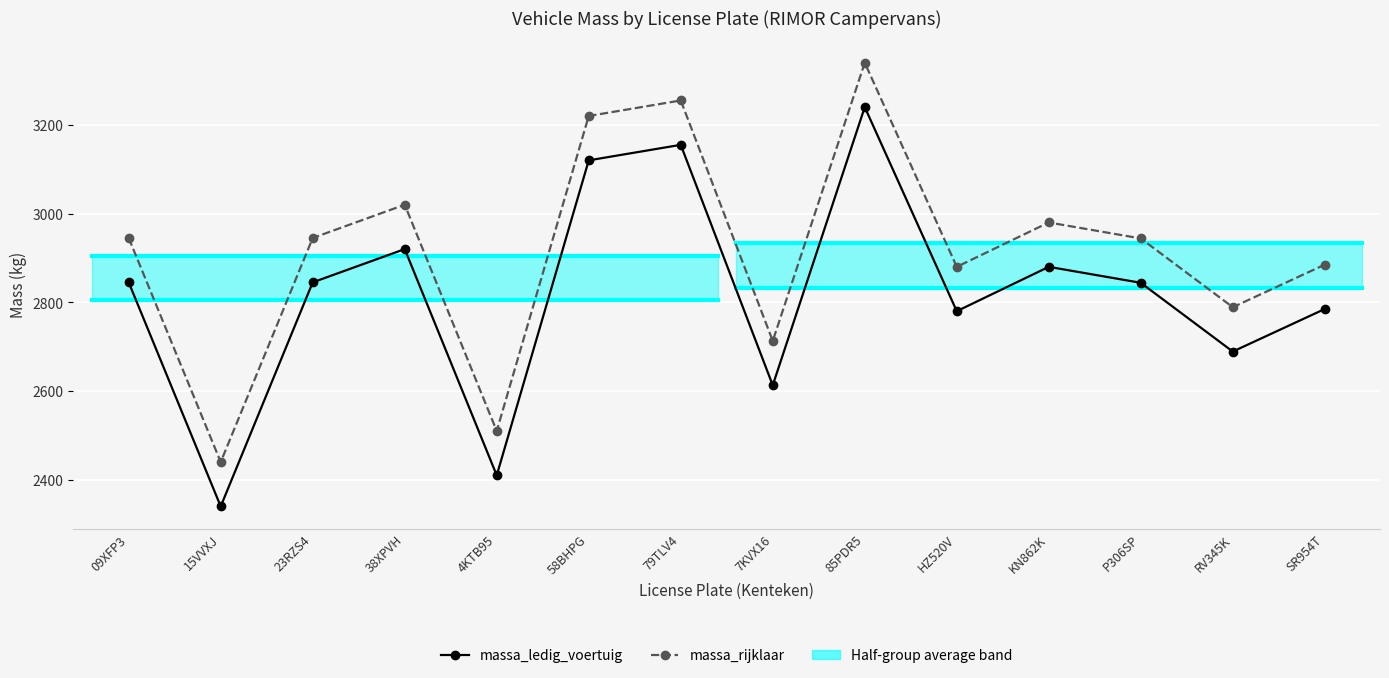

At which category is the sum across all series the highest?

85PDR5